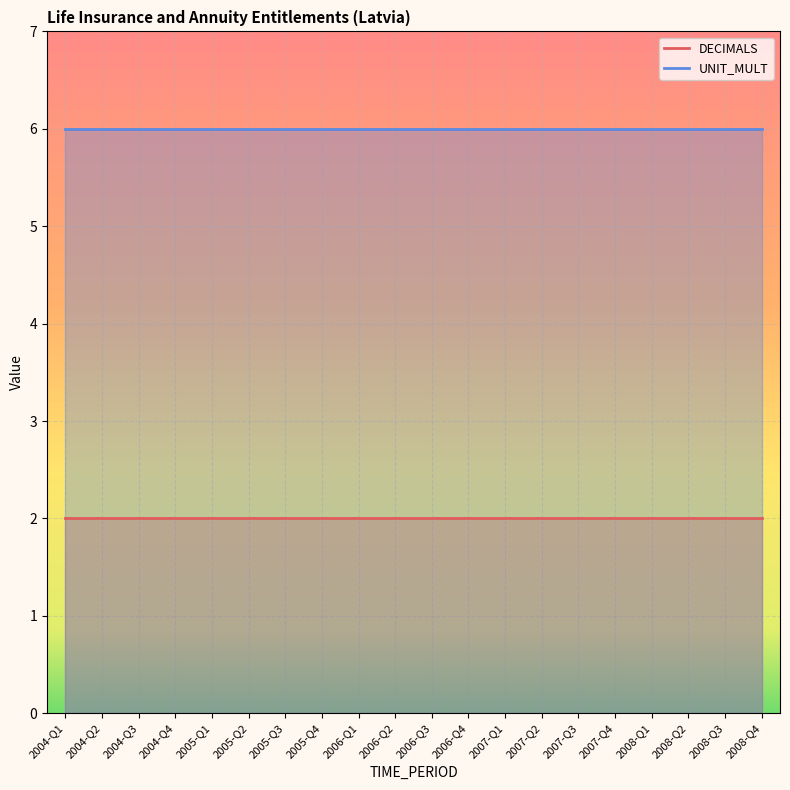

Where is UNIT_MULT nearest to the value 6?

2004-Q1